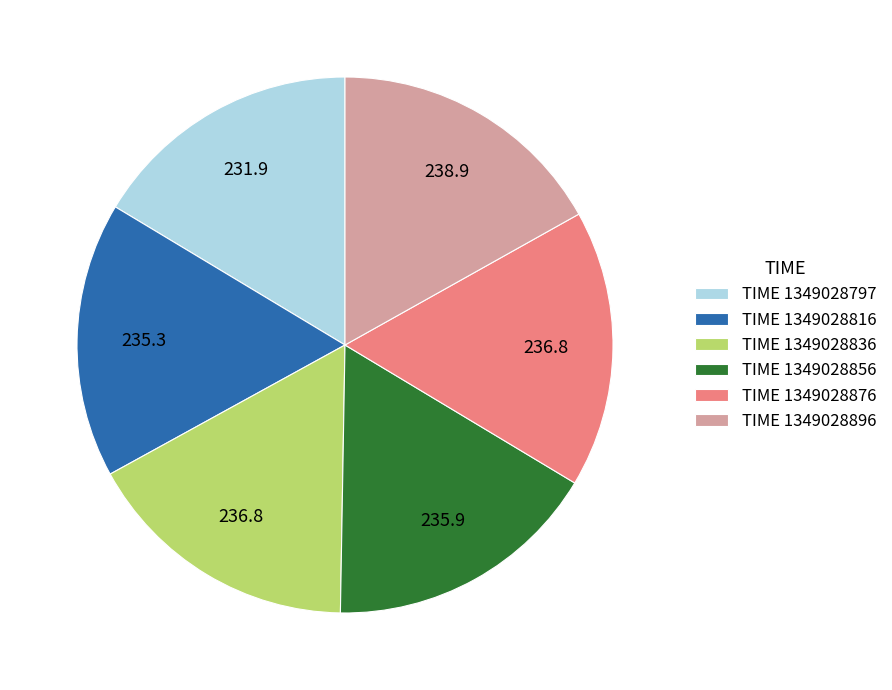

Does TIME 1349028896 account for over 50% of the chart?

No